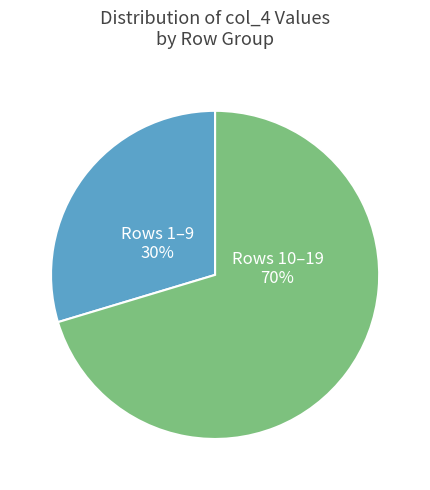

Count the number of slices in the pie.

2